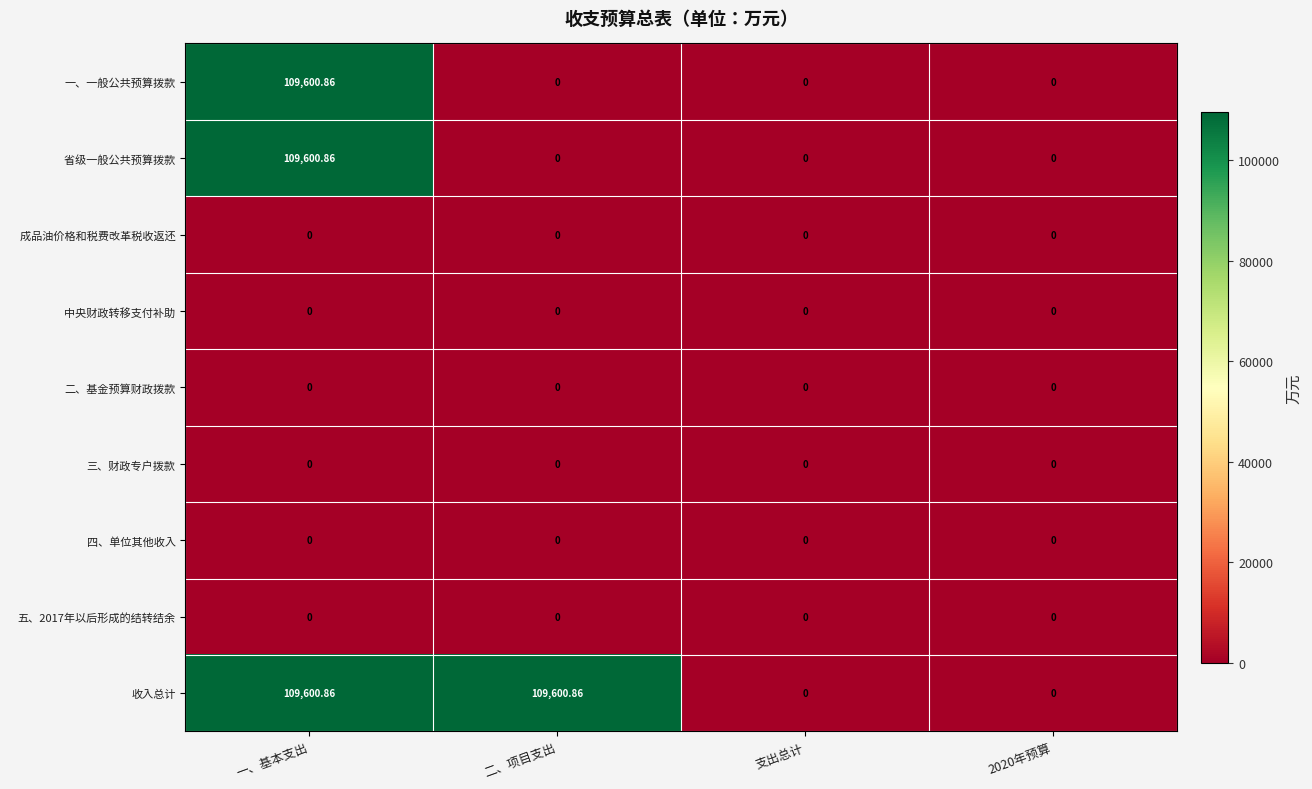

What is the total value across all series at 二、项目支出?

109600.9